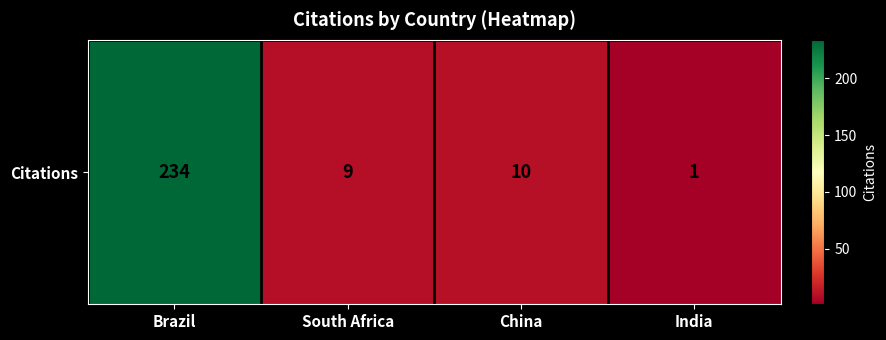

Read the value at Brazil.

234